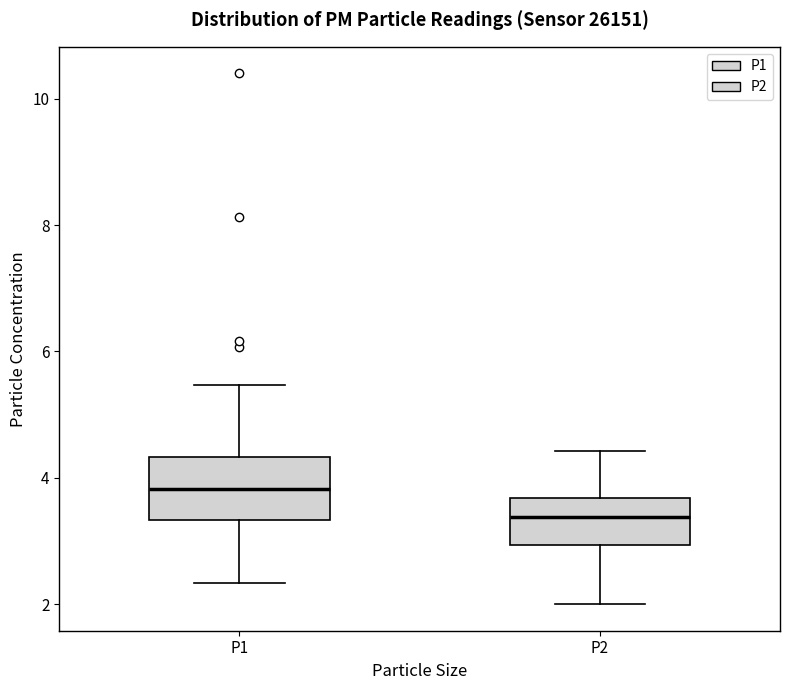

Reading left to right, transcribe this box plot: for each box, give where its median line is, the range the box spans, and where its two whiskers end, as read against the y-axis. The values are not printed on the chart, so give them approximately, as read against the axis.

P1: median 3.8, box 3.4 to 4.4, whiskers 2.4 to 5.4
P2: median 3.4, box 3.0 to 3.6, whiskers 2.0 to 4.4